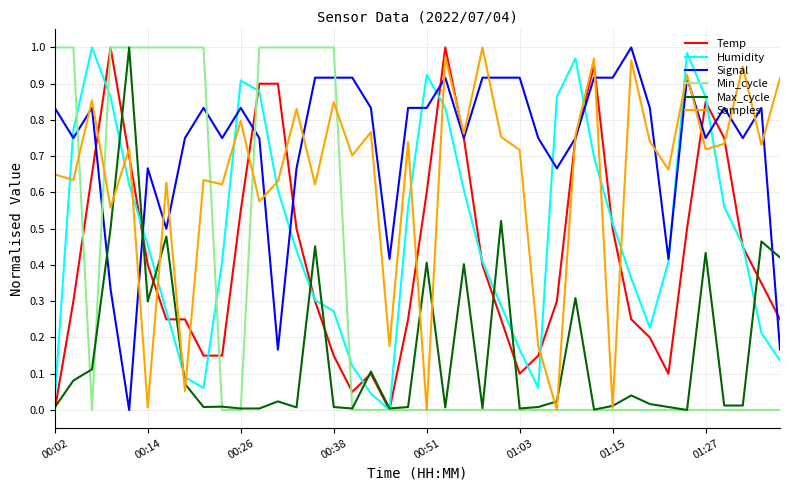

Which series ends up on top after the final intersection of Humidity and Samples?

Samples